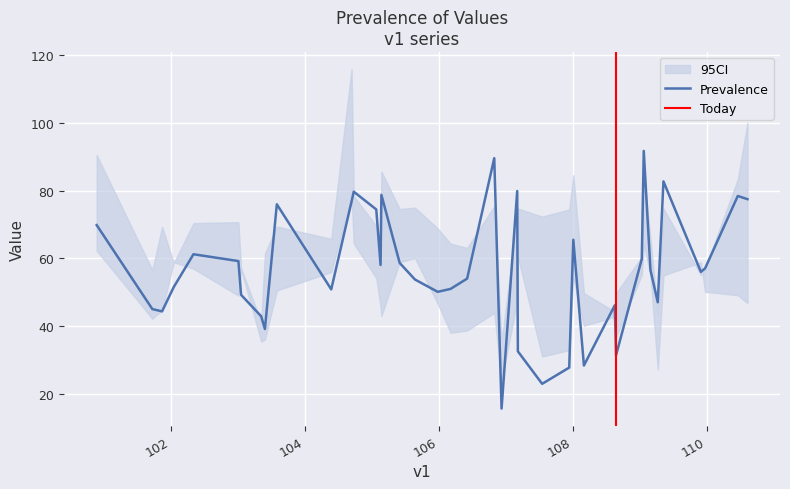

Is this an area chart (filled region under the line)?

No